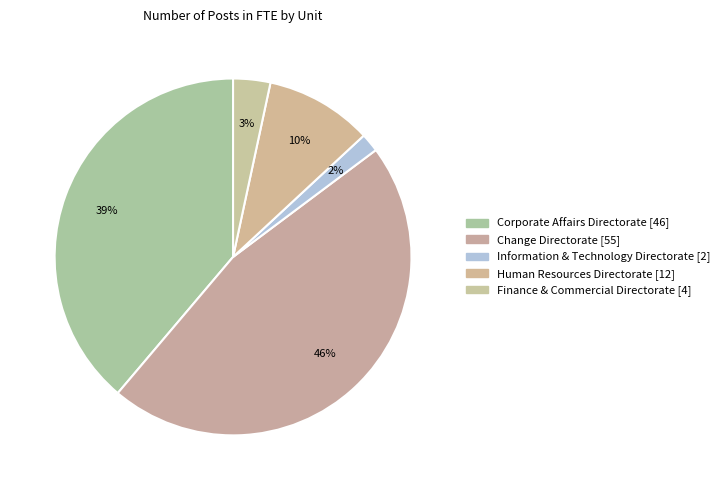

How many segments does this pie chart have?

5